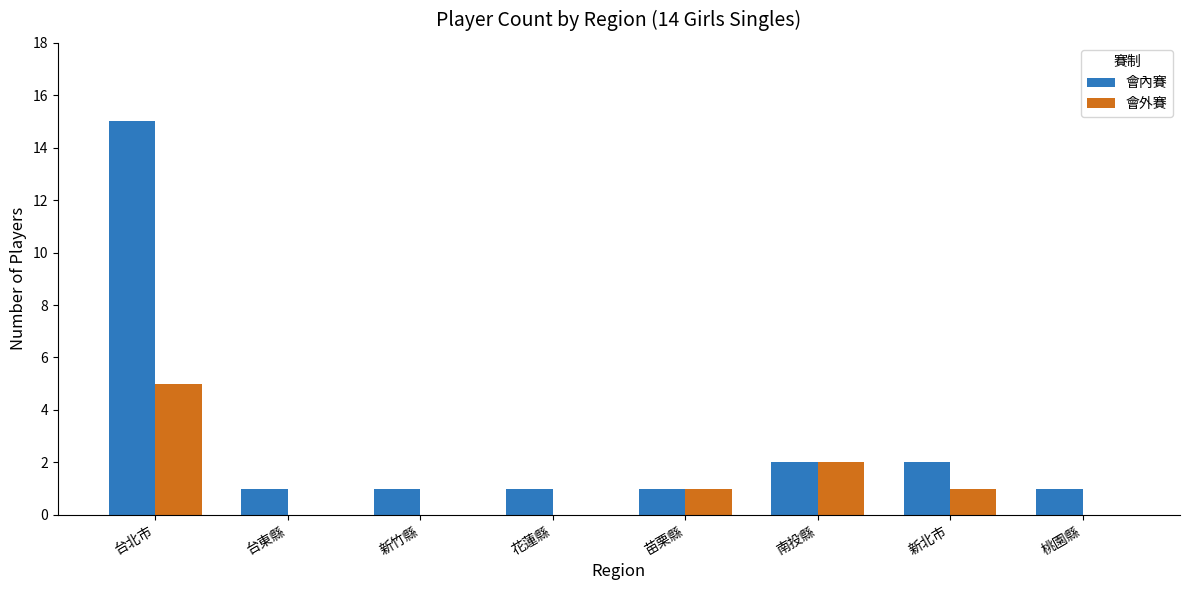

The 會內賽 series shows 0 at 苗栗縣. True or false?

False